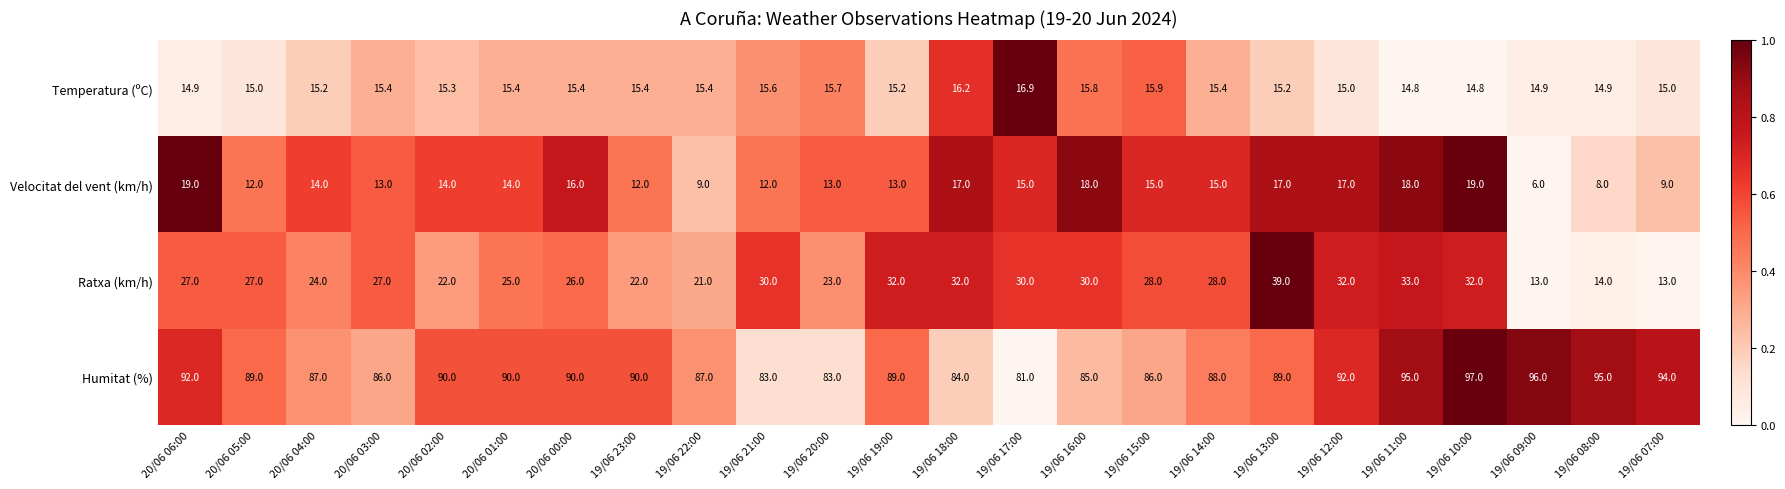

What is the approximate value of Temperatura (ºC) at 20/06 01:00?

15.4